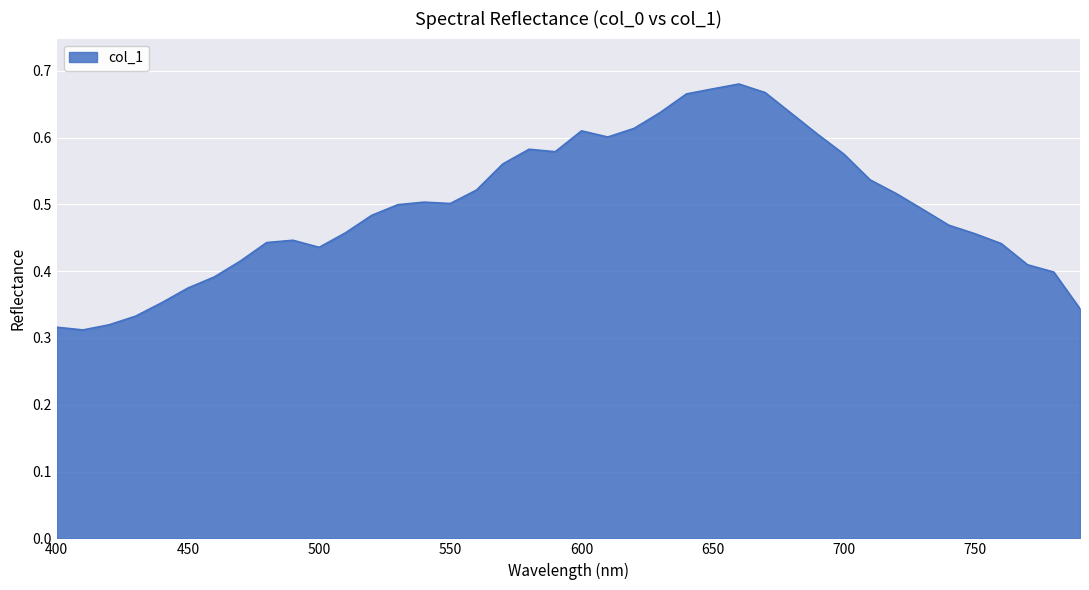

Which label corresponds to the smallest value in the chart?

410